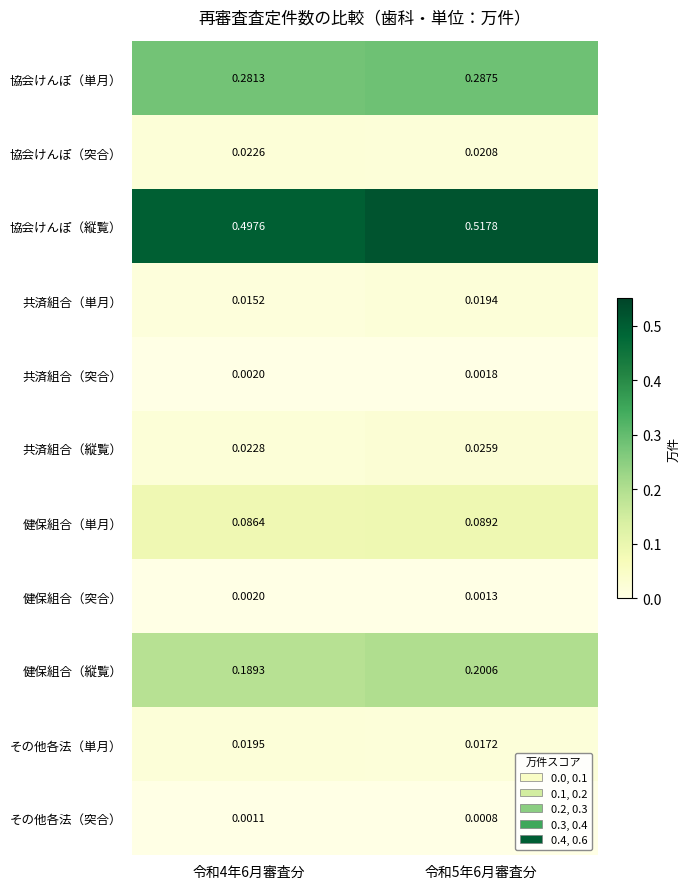

Which series has the largest range (max minus min)?

協会けんぽ（縦覧）